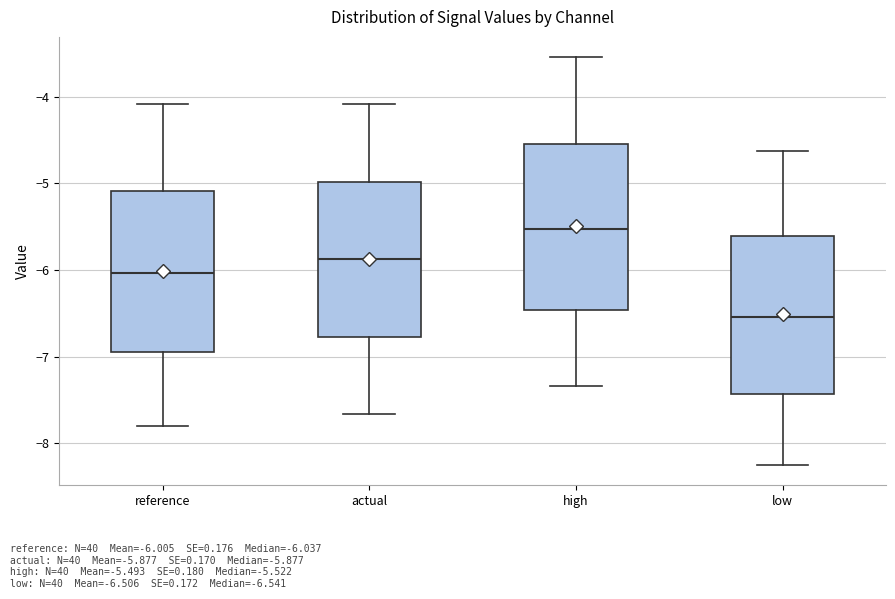

Where is the upper edge of the box for high on the y-axis? The values are not printed on the chart, so give them approximately, as read against the axis.

-4.5